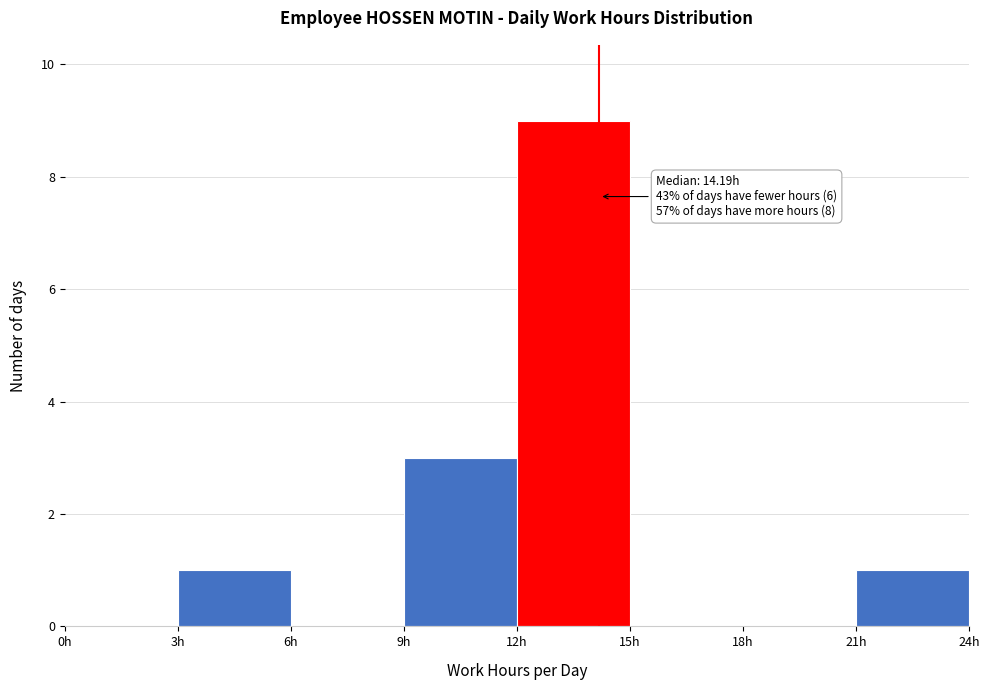

Over which range of the x-axis is the bar tallest?

12 to 15